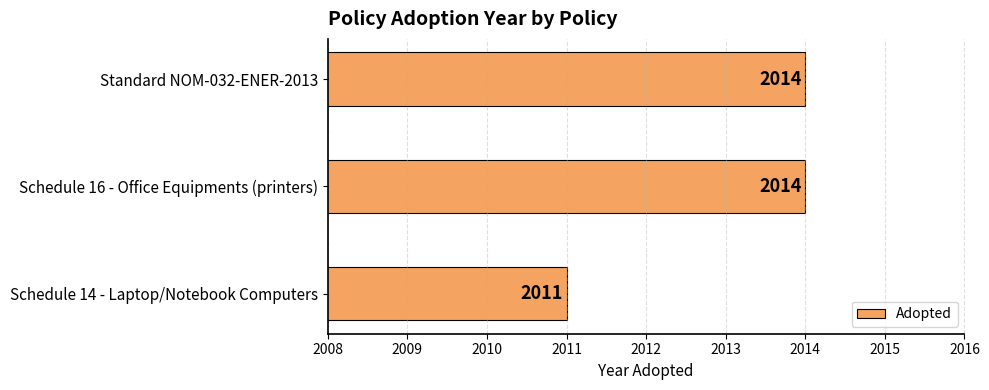

Is it true that the value at Schedule 16 - Office Equipments (printers) is 936?

False